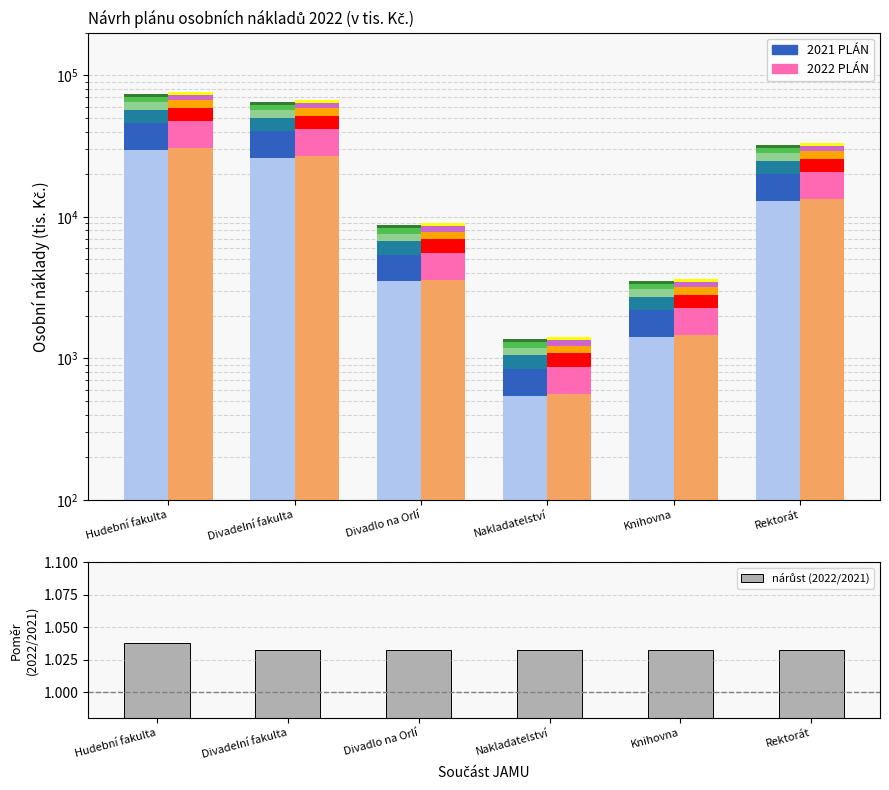

Which label corresponds to the largest value in the chart?

Hudební fakulta